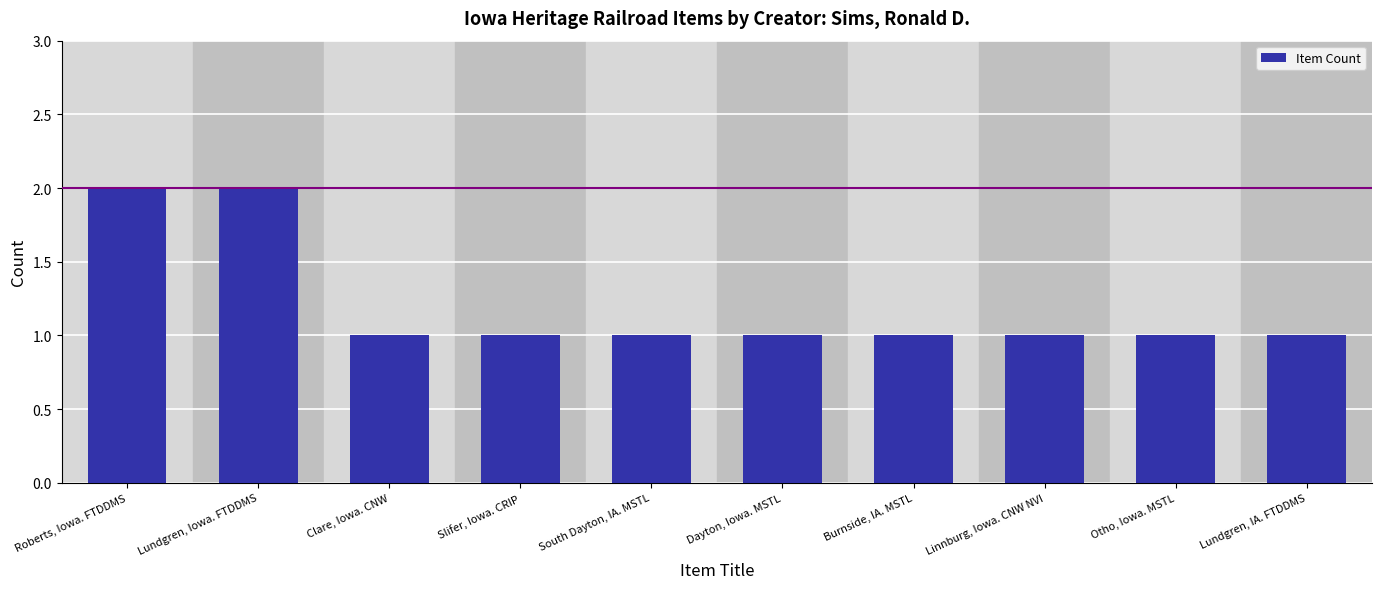

Which has a higher value, Slifer, Iowa. CRIP or Roberts, Iowa. FTDDMS?

Roberts, Iowa. FTDDMS